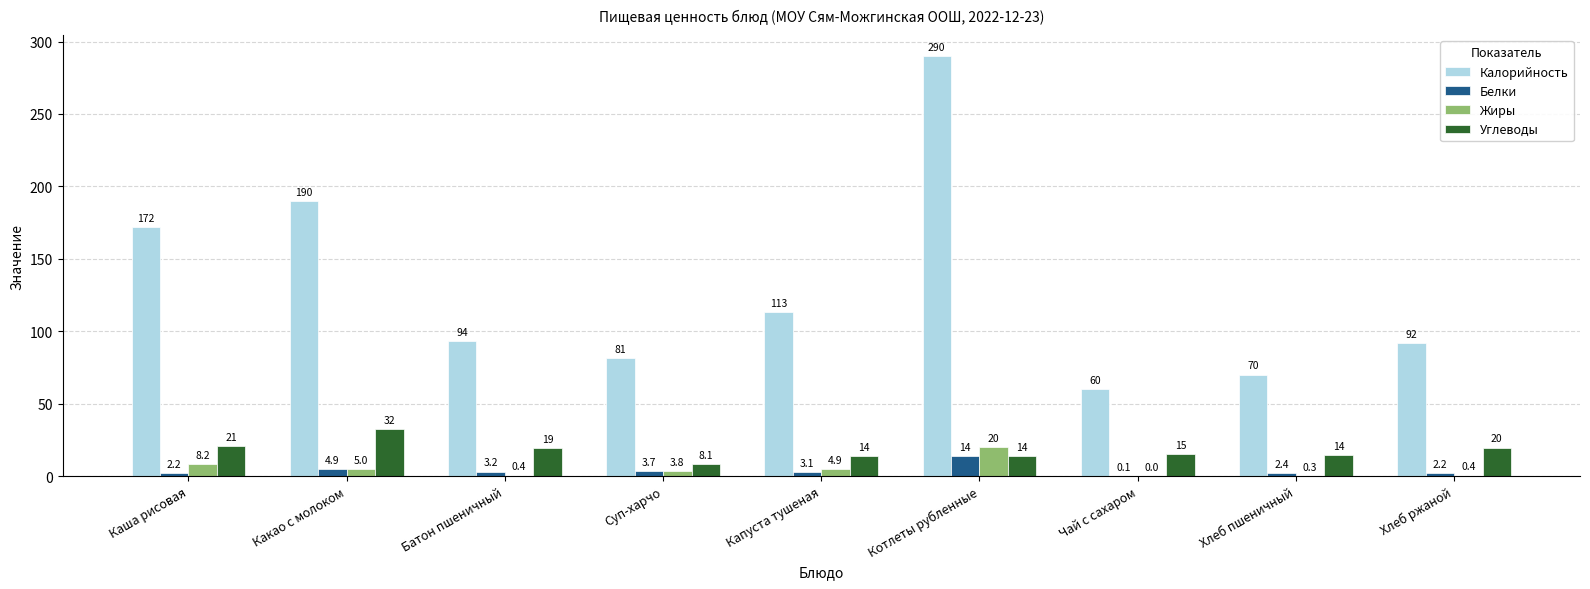

The value of Белки at Какао с молоком is 4.9. True or false?

True